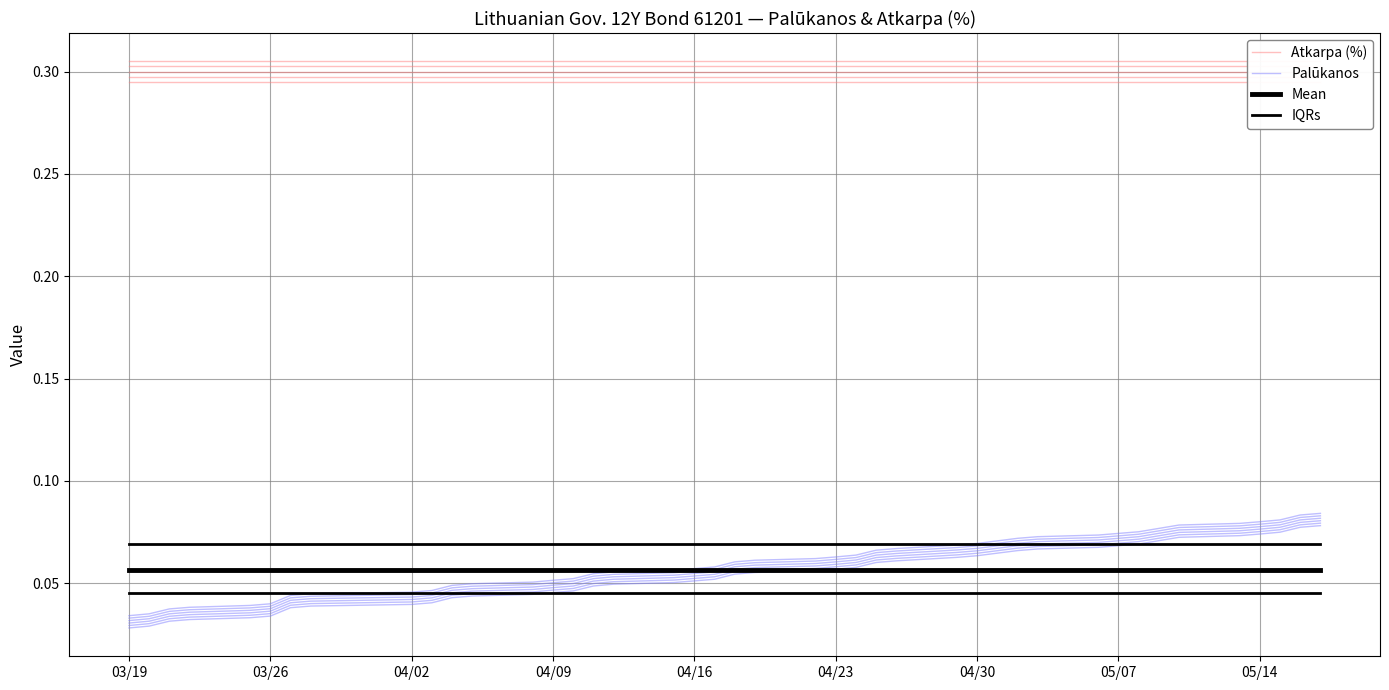

Which series has the largest range (max minus min)?

Palūkanos